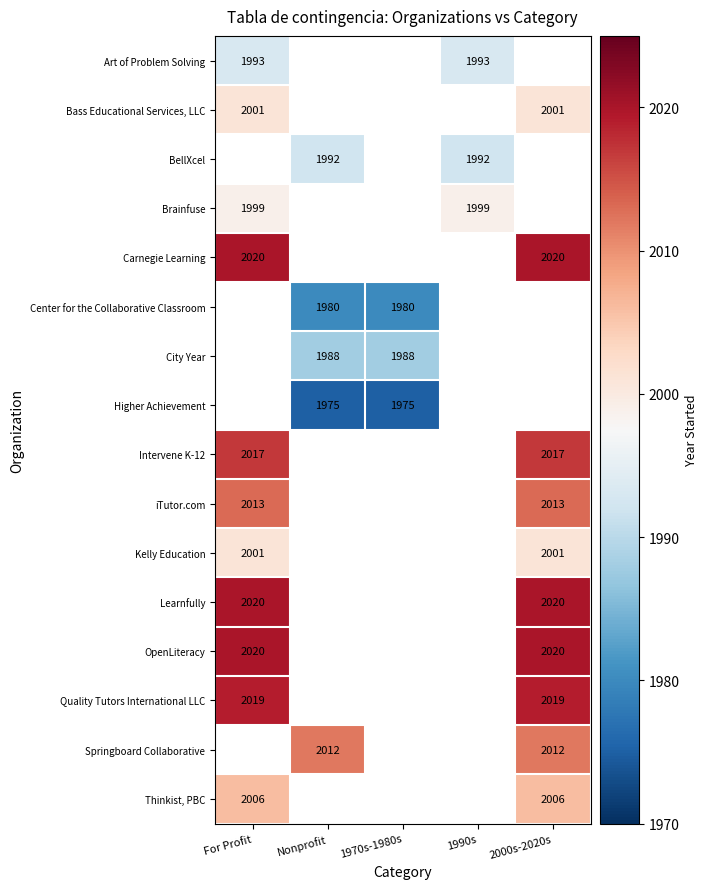

Which label corresponds to the largest value in the chart?

For Profit